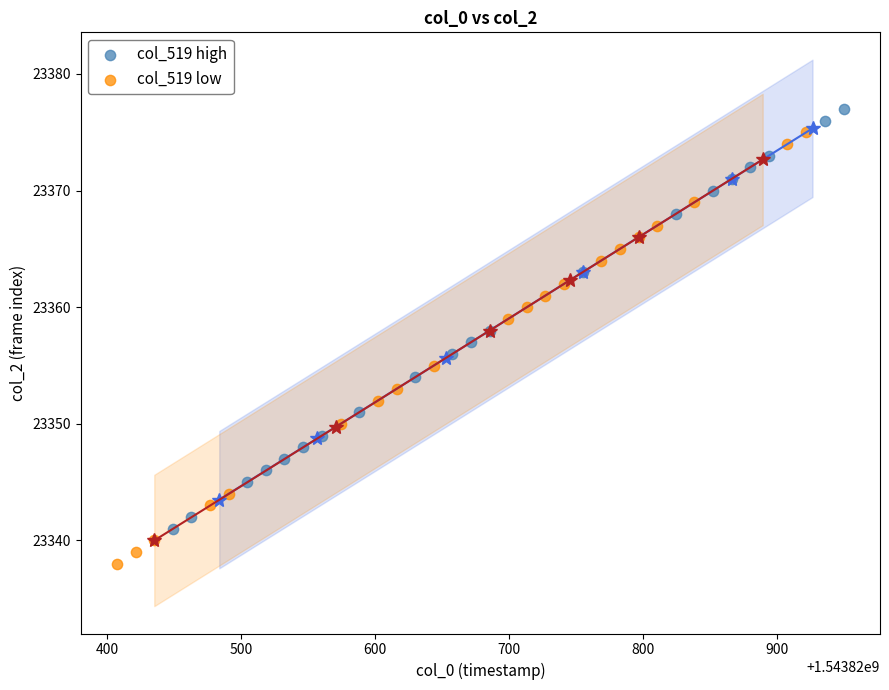

Which series has the largest Y range (max minus min)?

col_519 low